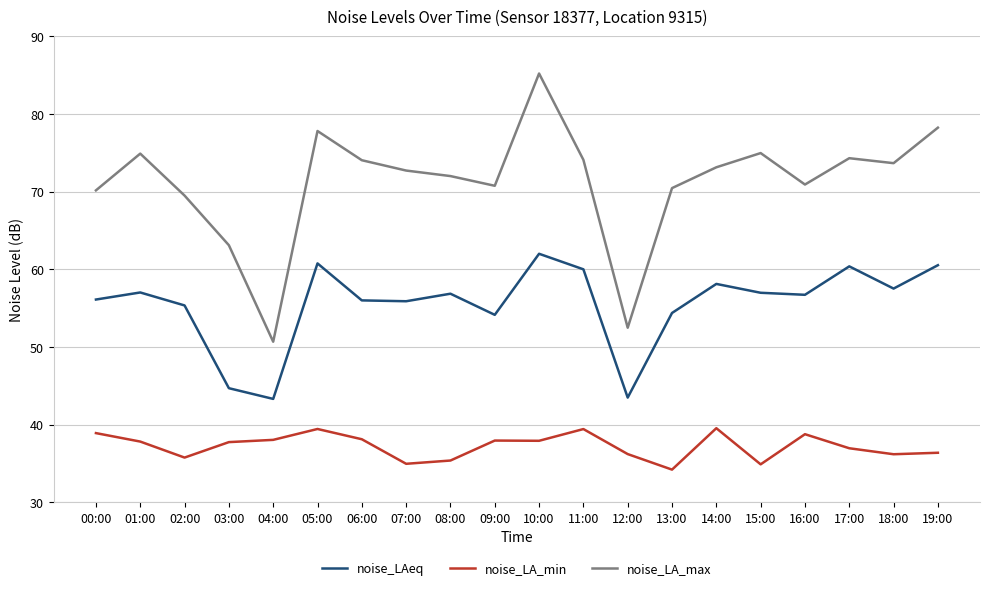

What position from the left is 07:00?

8